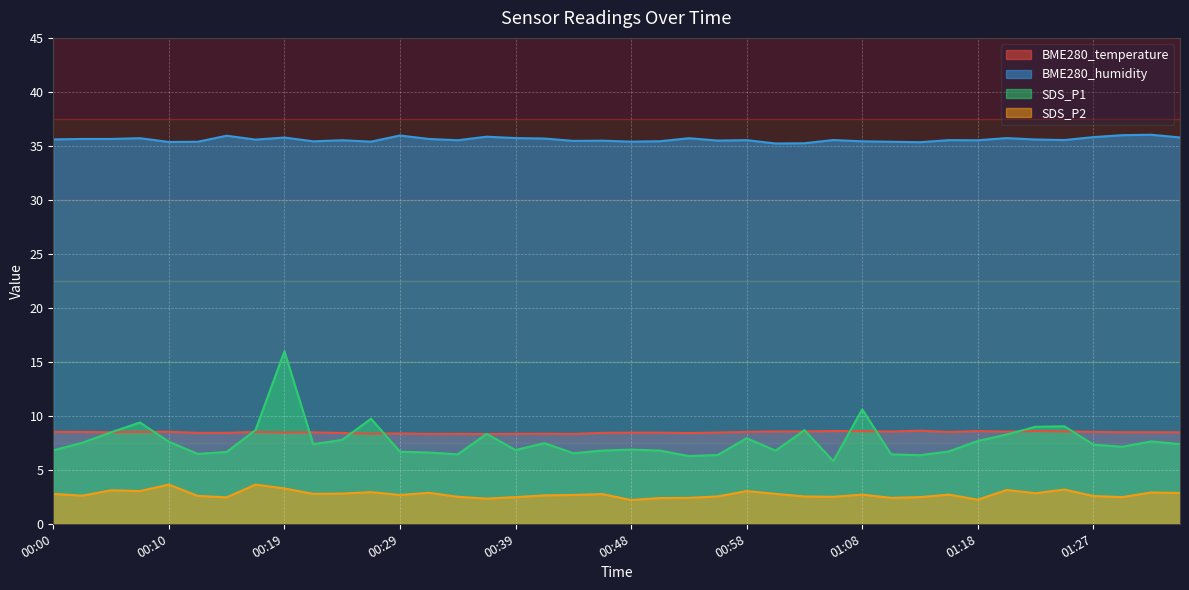

How many lines are shown in the chart?

4